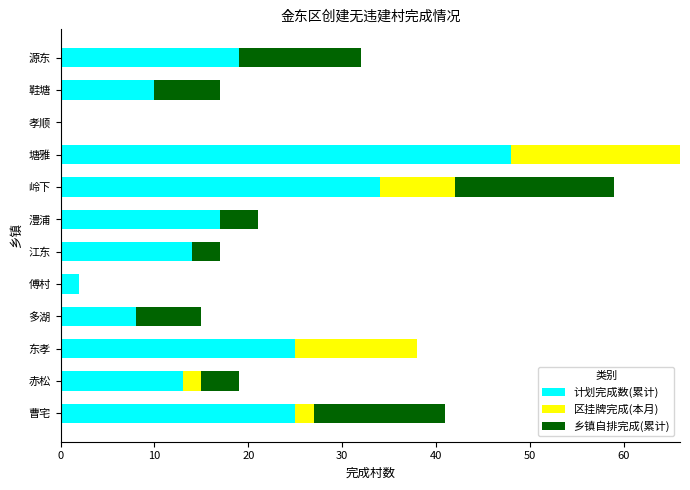

The 计划完成数(累计) series shows 17 at 澧浦. True or false?

True